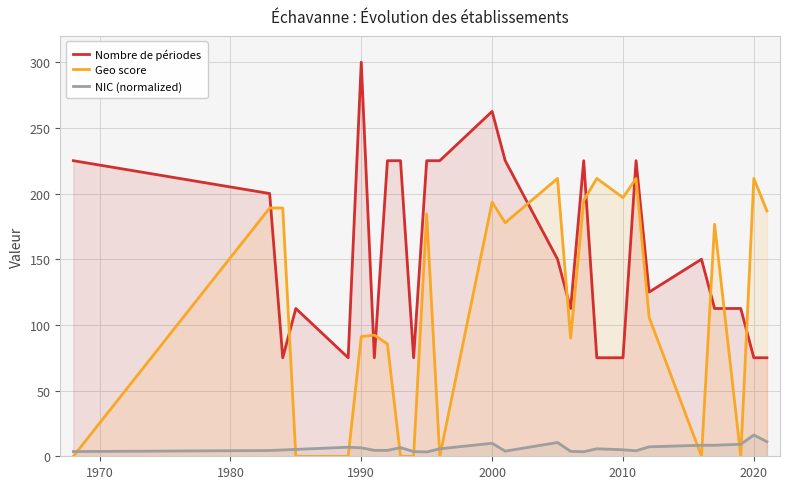

What is the difference between the maximum and minimum values in the Geo score series?

211.5